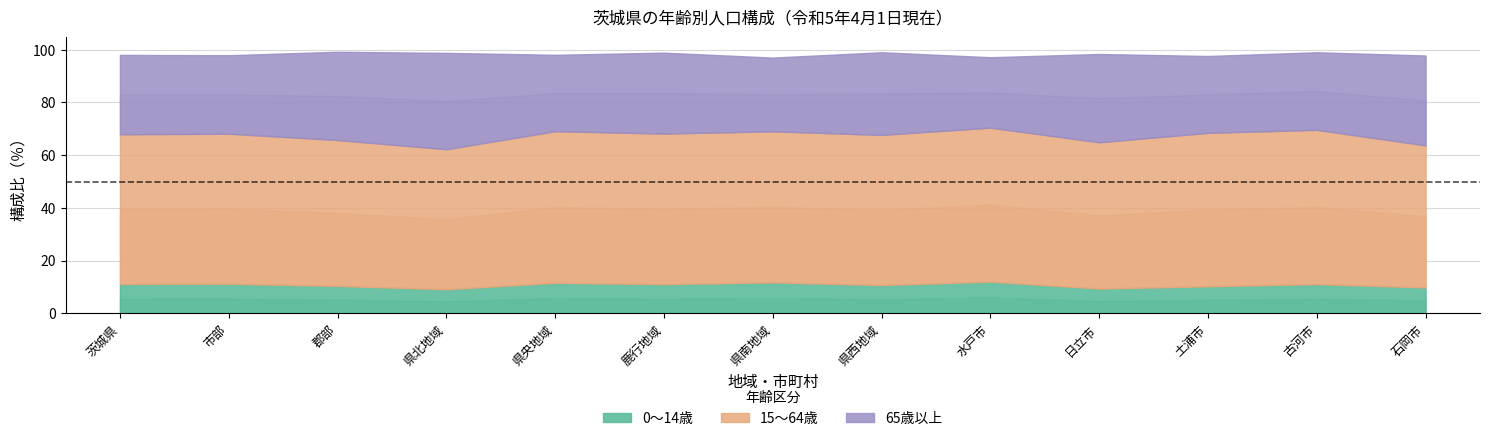

Does the chart have visible grid lines?

Yes